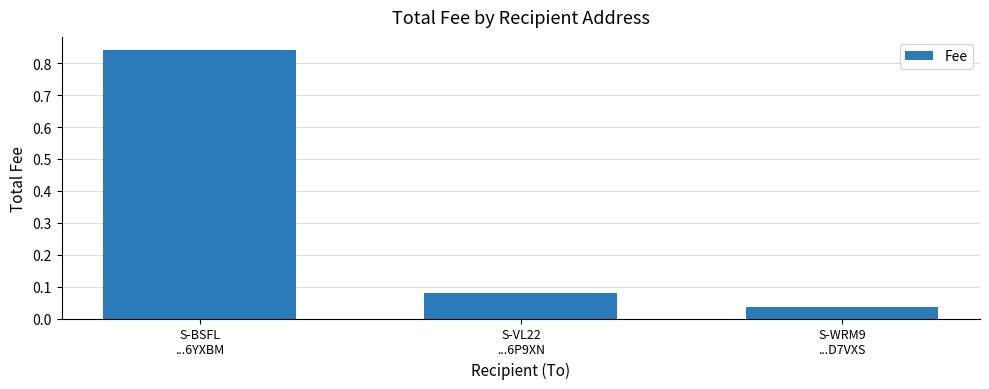

What is the average value?

0.3